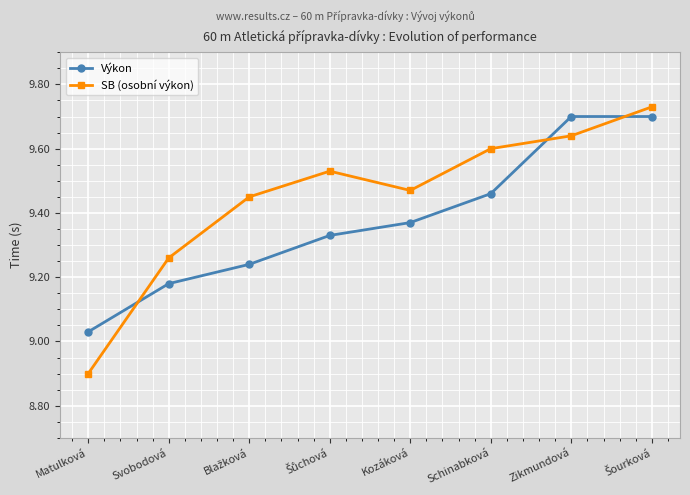

What is the difference between the second highest and second lowest values in the Výkon series?

0.5